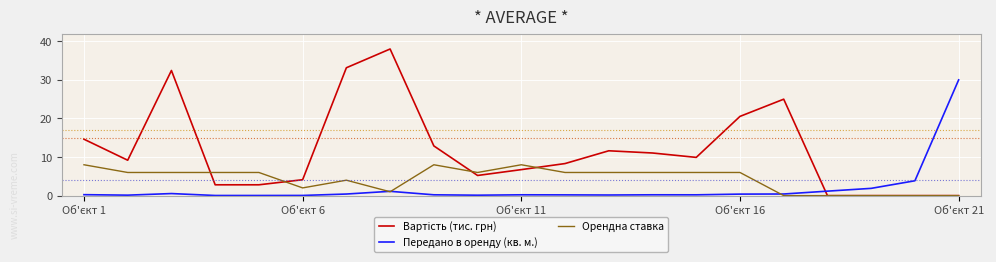

What is the maximum value shown in the chart?

38.0